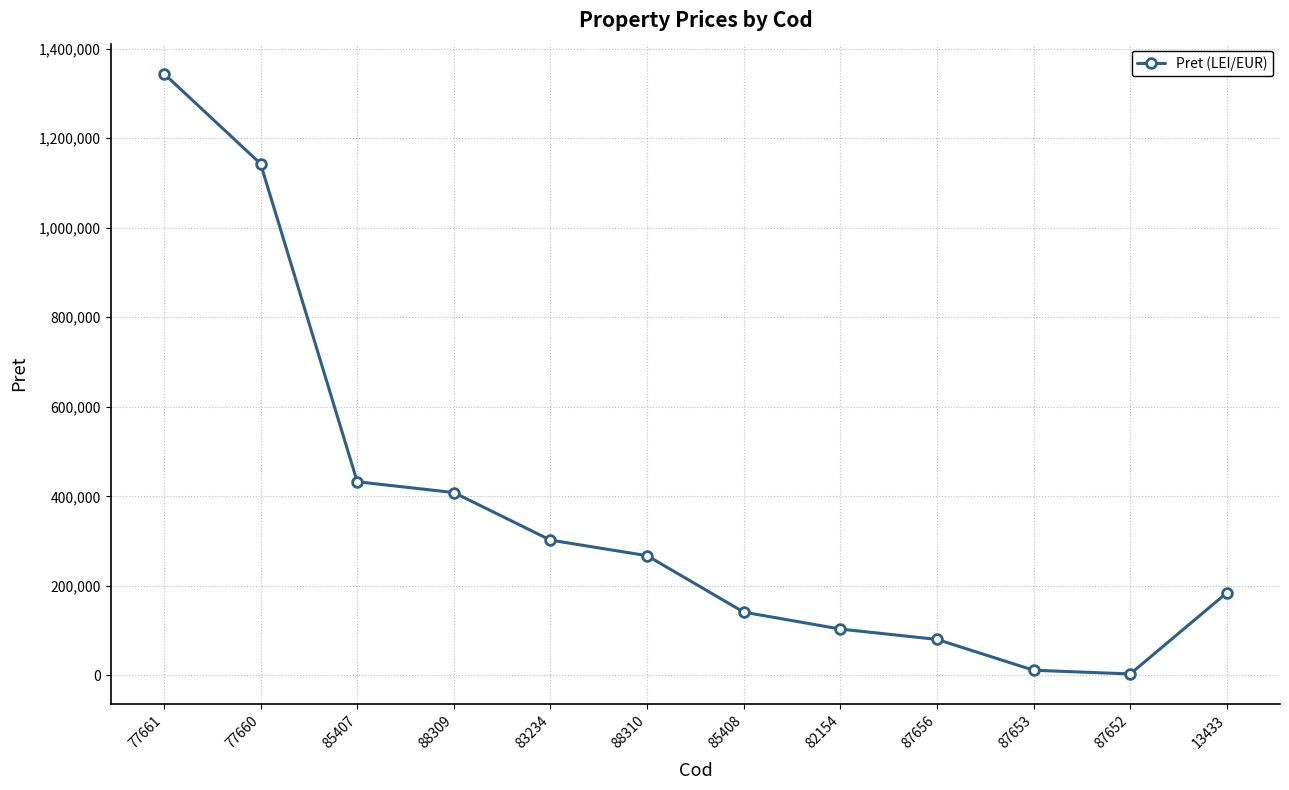

Reading left to right, what are all the values shown in this chart?

1344150.0	1142900.0	432638.0	408500.0	302300.0	267500.0	141450.0	103584.0	80506.3	11620.7	3351.6	184618.0